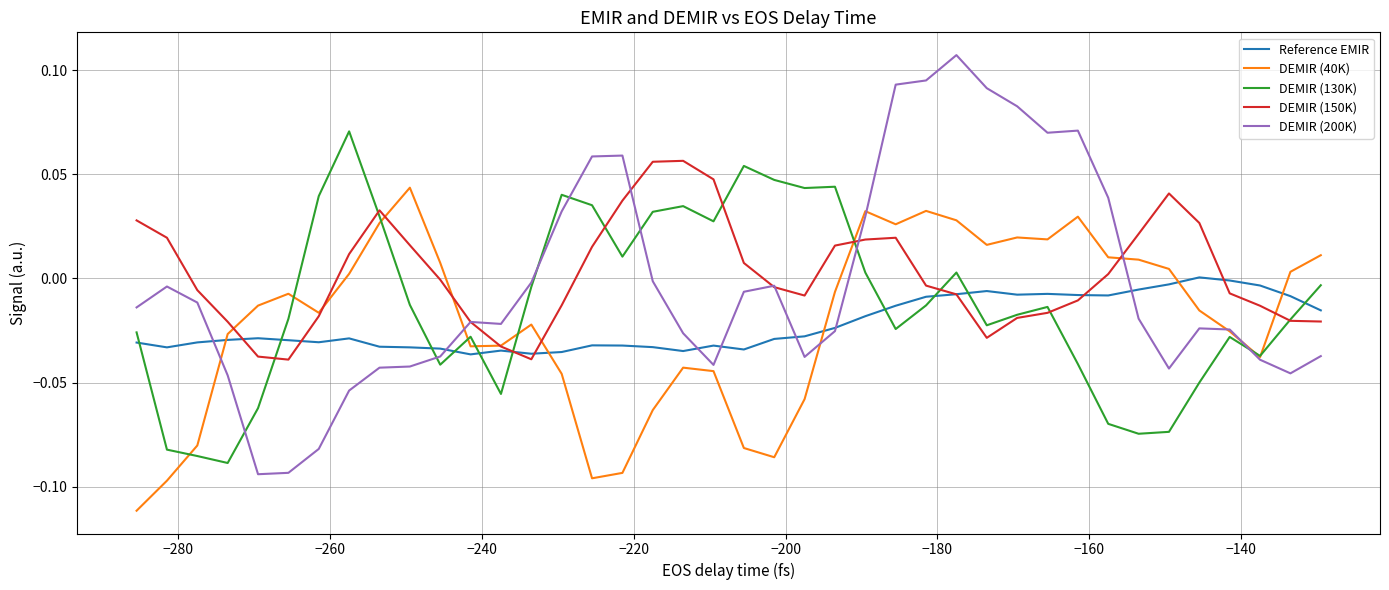

Which series has the largest range (max minus min)?

DEMIR (200K)